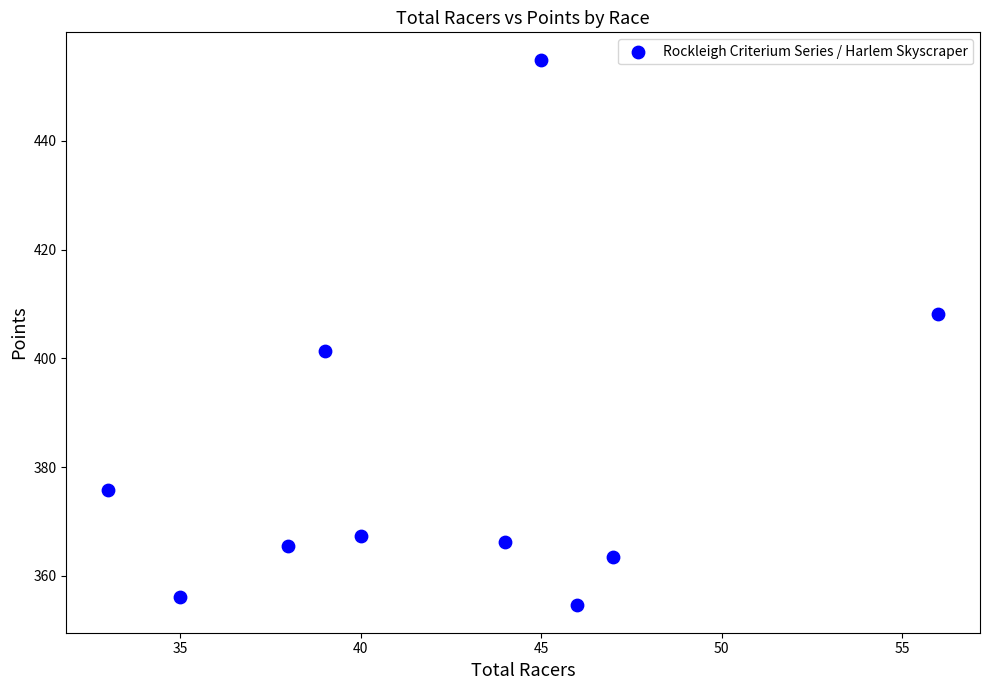

What is the average X value?

42.3